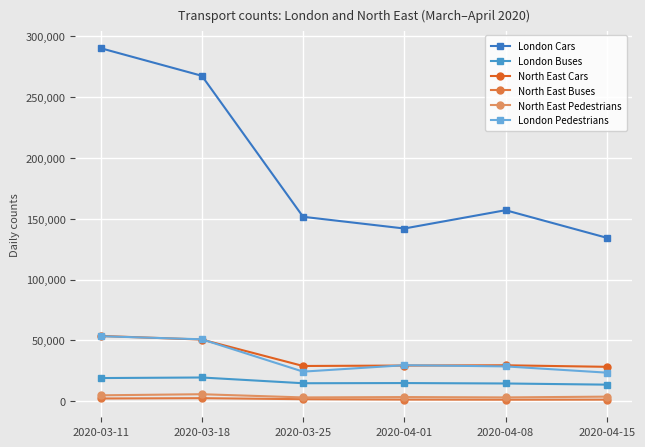

Reading left to right, list all the values displayed in this chart.

London Cars: 290227	267528	151618	141986	157035	134358
London Buses: 19047	19507	14785	14936	14589	13630
North East Cars: 53670	50696	28973	29327	29550	28286
North East Buses: 2245	2508	1670	1352	1255	1303
North East Pedestrians: 4864	5757	3118	3418	3131	3771
London Pedestrians: 53461	50902	24329	29611	28637	23494